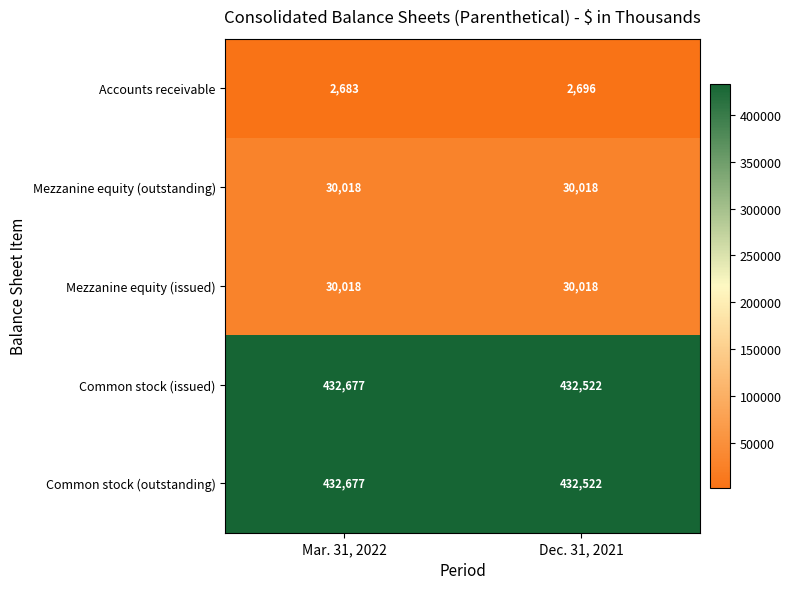

Read the Accounts receivable value at Dec. 31, 2021.

2696